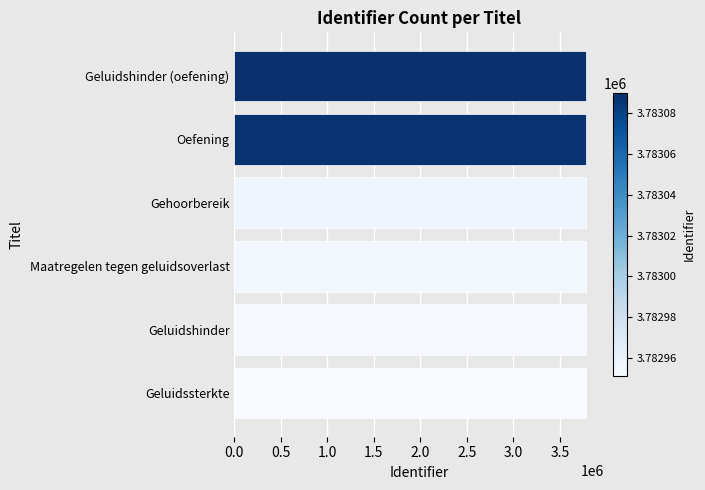

What is the ratio of the value at Geluidshinder to the value at Oefening?

1.0